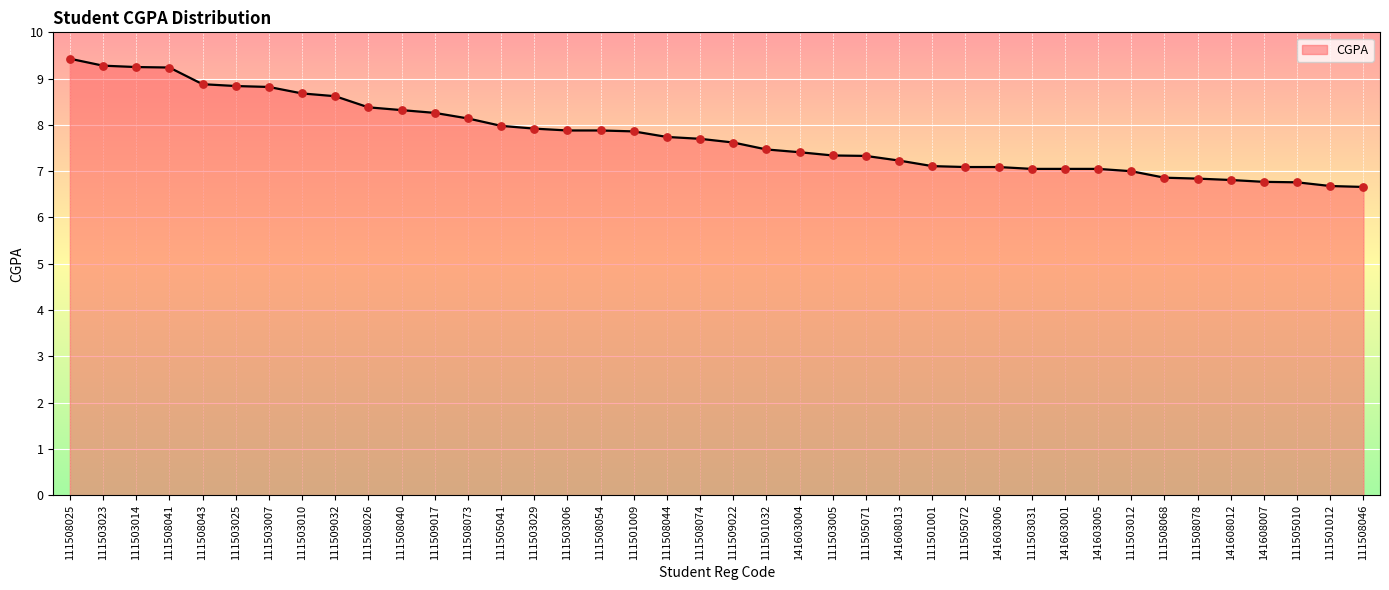

Which has a higher value, 111508044 or 111508041?

111508041